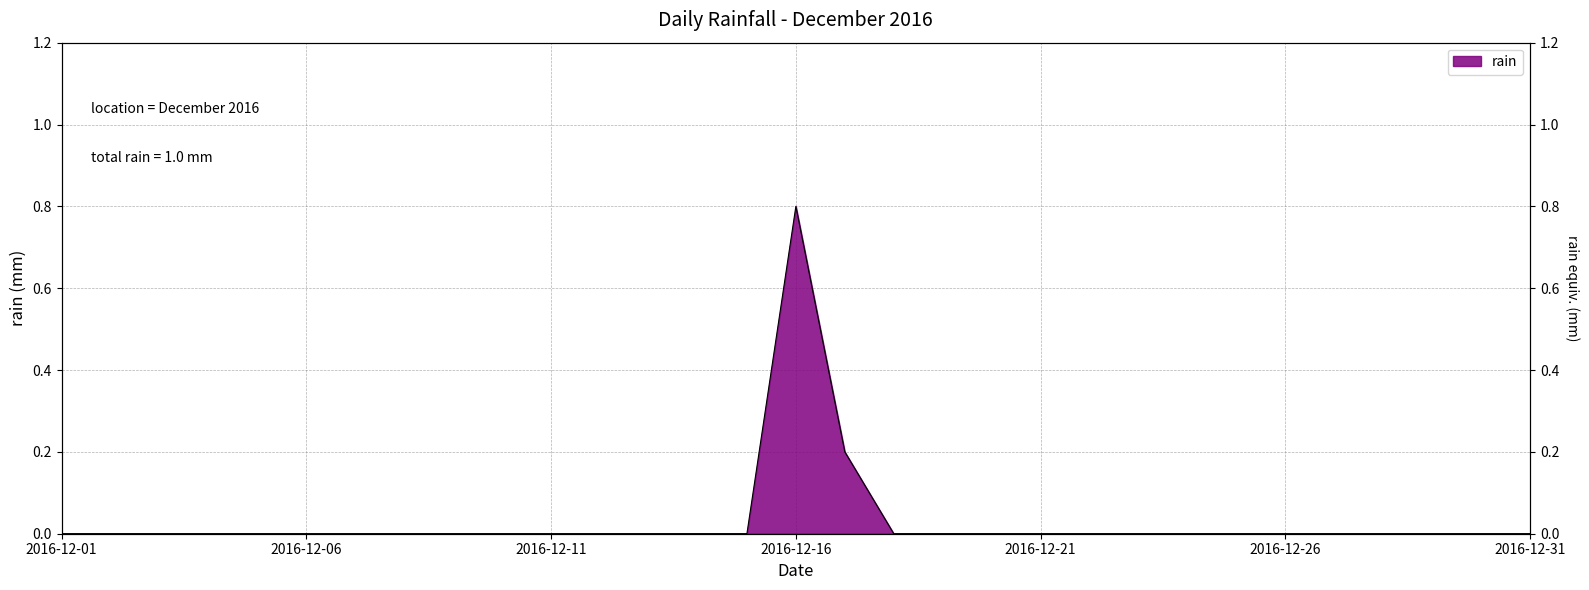

List the labels in order of value, smallest first.

2016-12-01, 2016-12-02, 2016-12-03, 2016-12-04, 2016-12-05, 2016-12-06, 2016-12-07, 2016-12-08, 2016-12-09, 2016-12-10, 2016-12-11, 2016-12-12, 2016-12-13, 2016-12-14, 2016-12-15, 2016-12-18, 2016-12-19, 2016-12-20, 2016-12-21, 2016-12-22, 2016-12-23, 2016-12-24, 2016-12-25, 2016-12-26, 2016-12-27, 2016-12-28, 2016-12-29, 2016-12-30, 2016-12-31, 2016-12-17, 2016-12-16